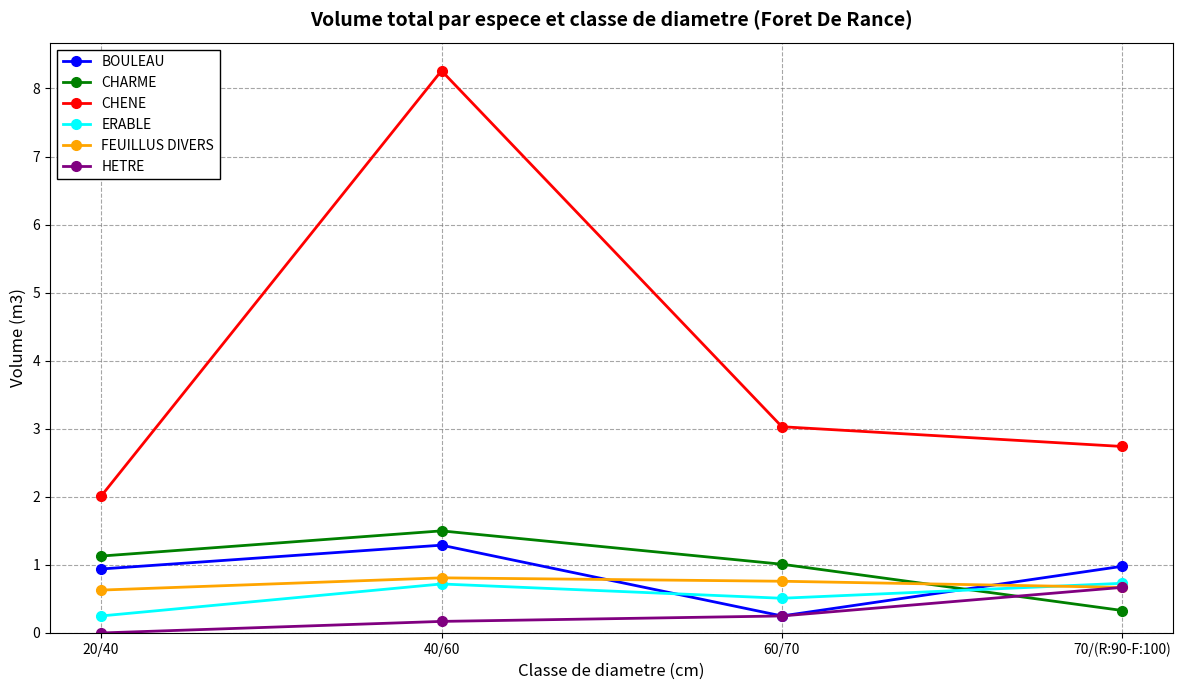

What is the difference between the maximum and minimum values in the FEUILLUS DIVERS series?

0.2